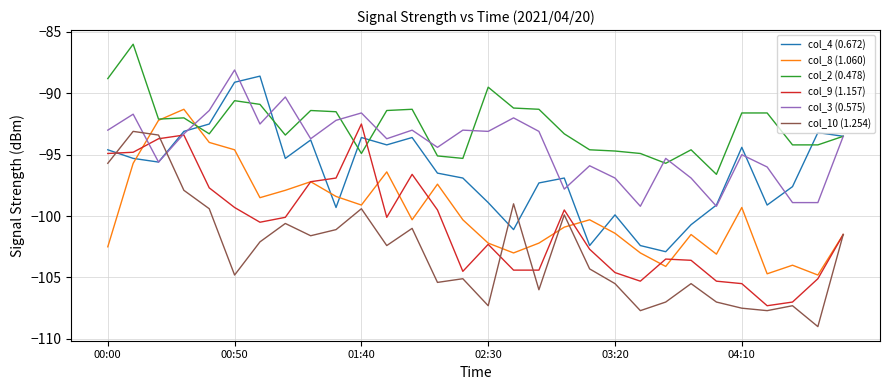

Which series has the largest total across all categories?

col_2 (0.478)